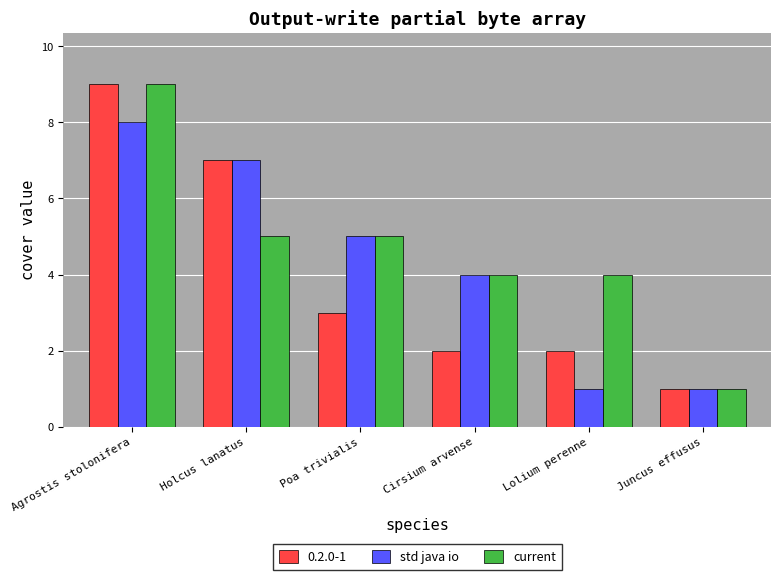

Which category has the highest value across all series?

Agrostis stolonifera